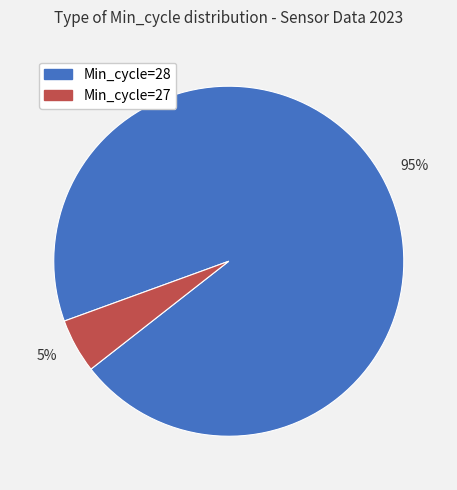

Which category has the biggest portion of the pie?

95%